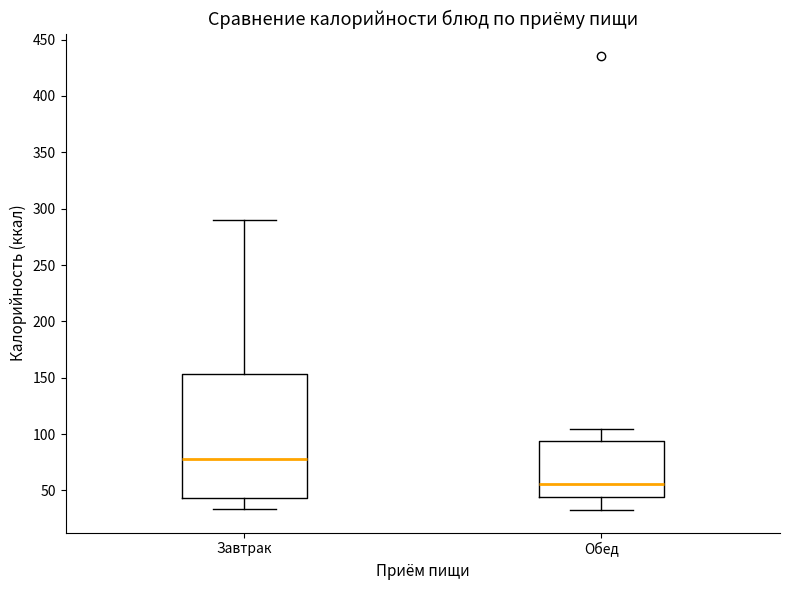

Which box is the tallest, from its lower edge to its upper edge?

Завтрак